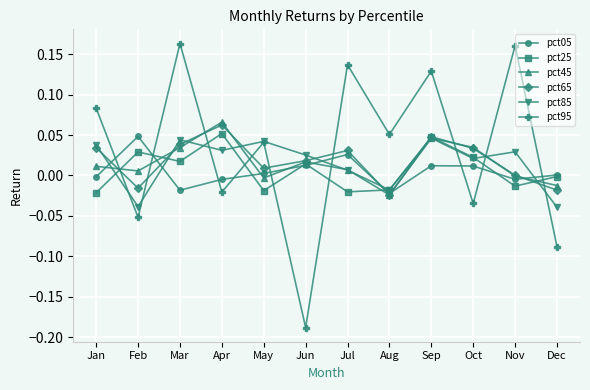

Which series ends up on top after the final intersection of pct85 and pct95?

pct85